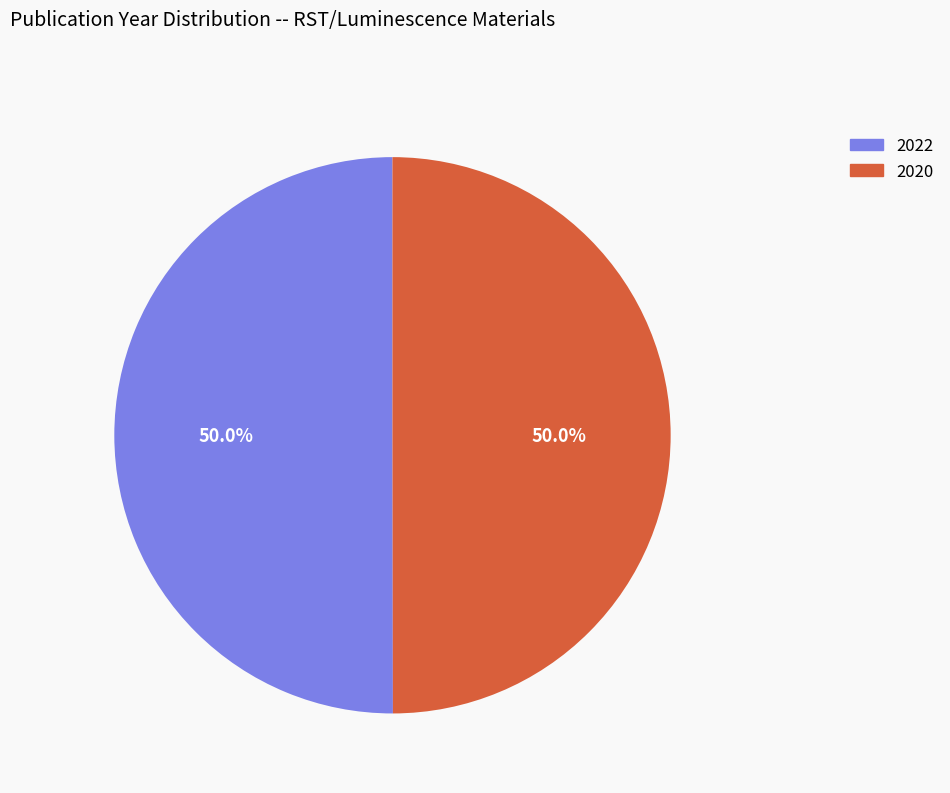

What is the ratio of the value at 2020 to the value at 2022?

1.0